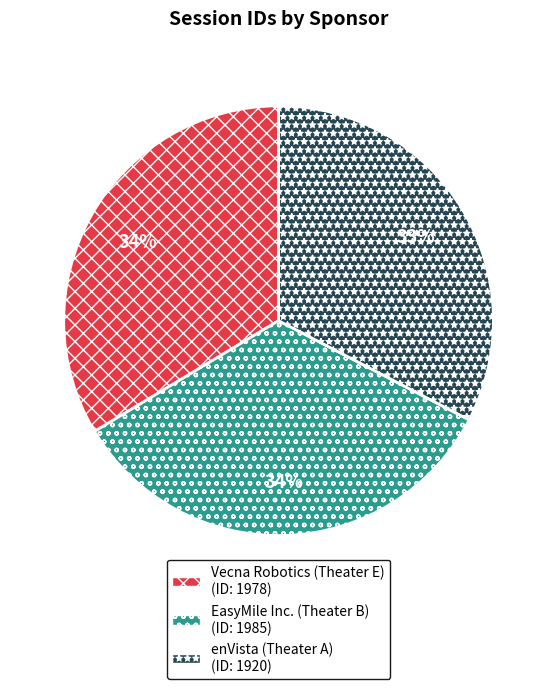

How many segments does this pie chart have?

3